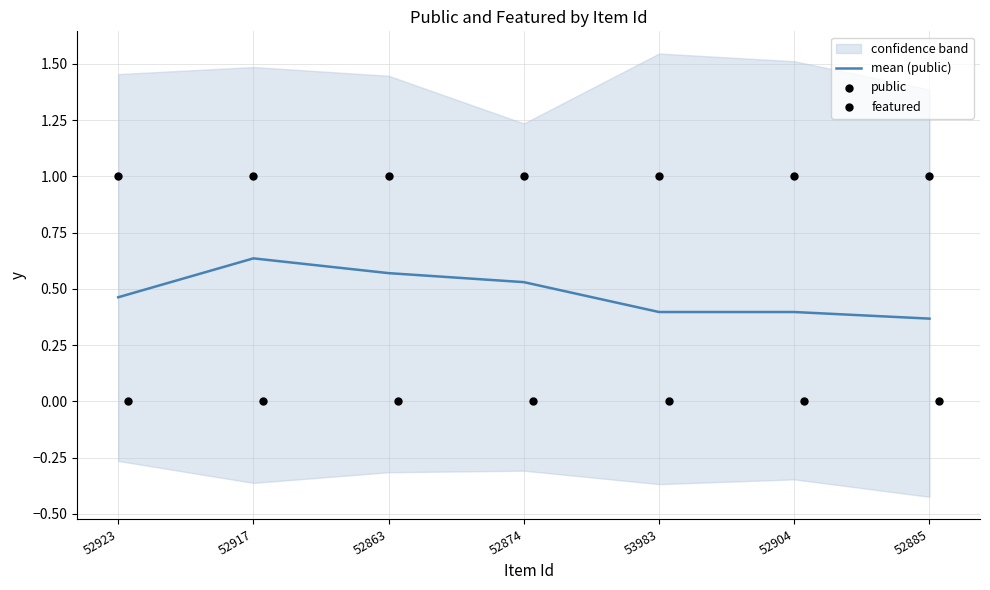

What are all the series names shown in the legend?

mean (public), public, featured